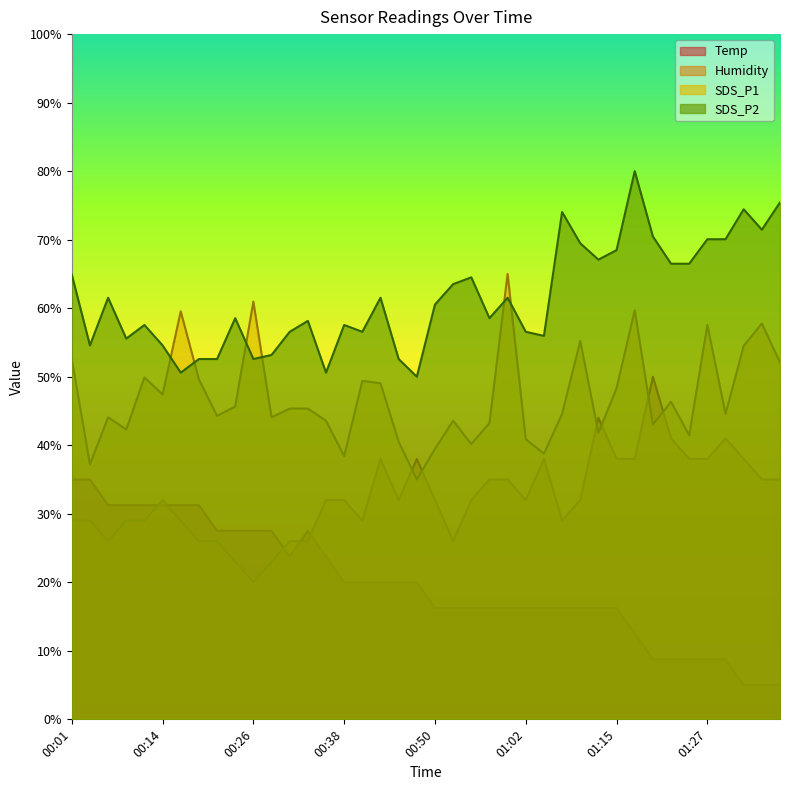

At which label does SDS_P2 first exceed 60?

00:01